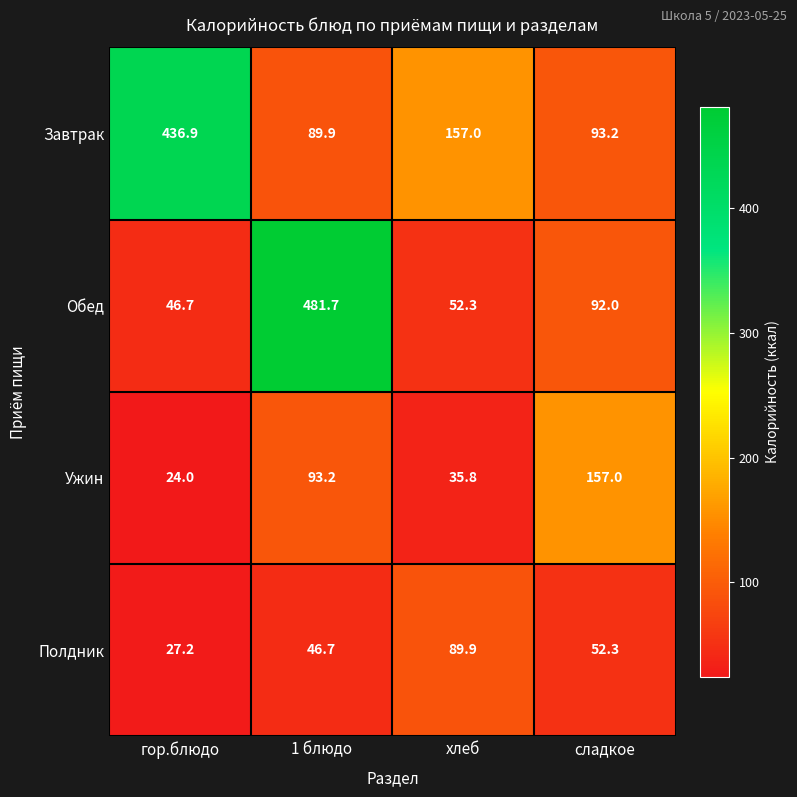

What is the difference between the highest and lowest values at хлеб?

121.2